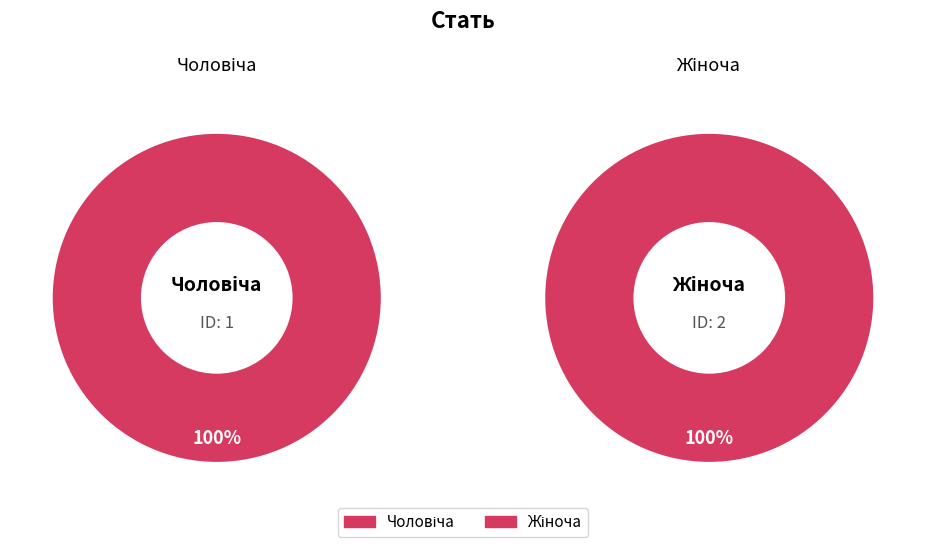

Which category has the biggest portion of the pie?

Жіноча